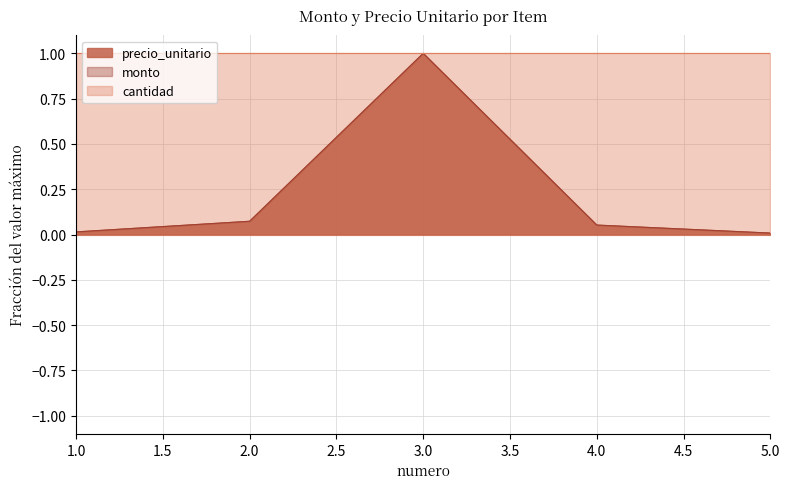

List the labels in order of precio_unitario value, largest first.

3, 2, 4, 1, 5